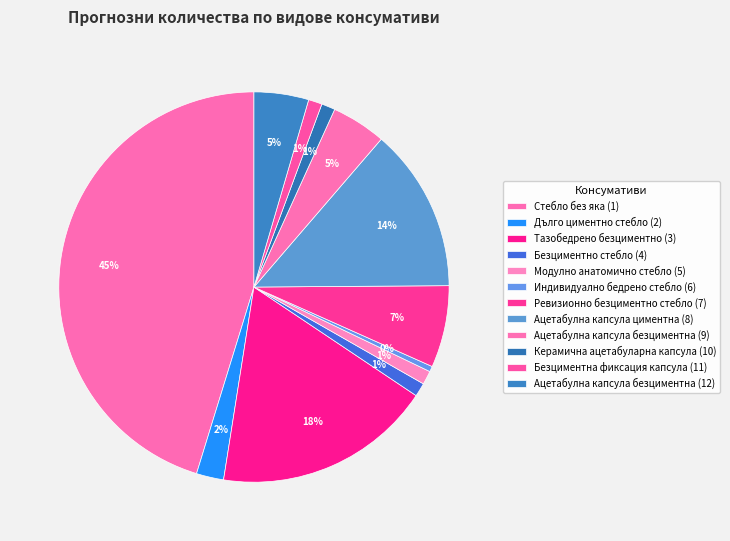

The Индивидуално бедрено стебло (6) slice represents 0% of the pie. True or false?

True